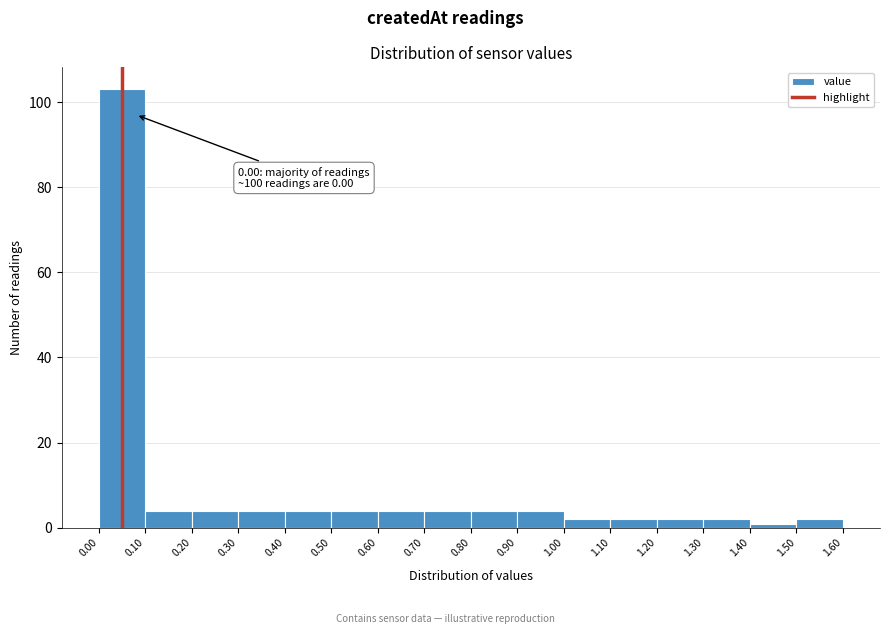

Which range on the x-axis has the tallest bar?

0.00 to 0.10